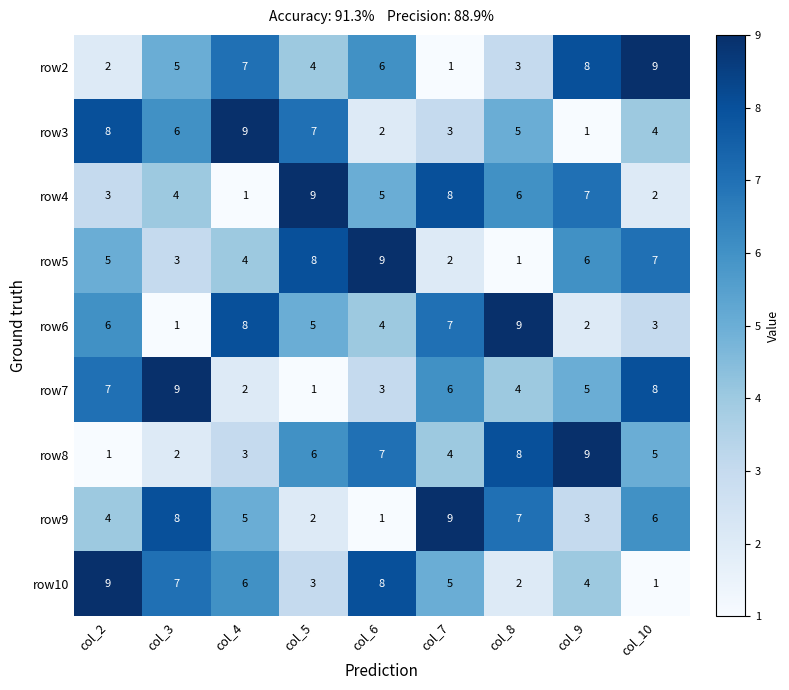

How many distinct data groups are displayed?

9